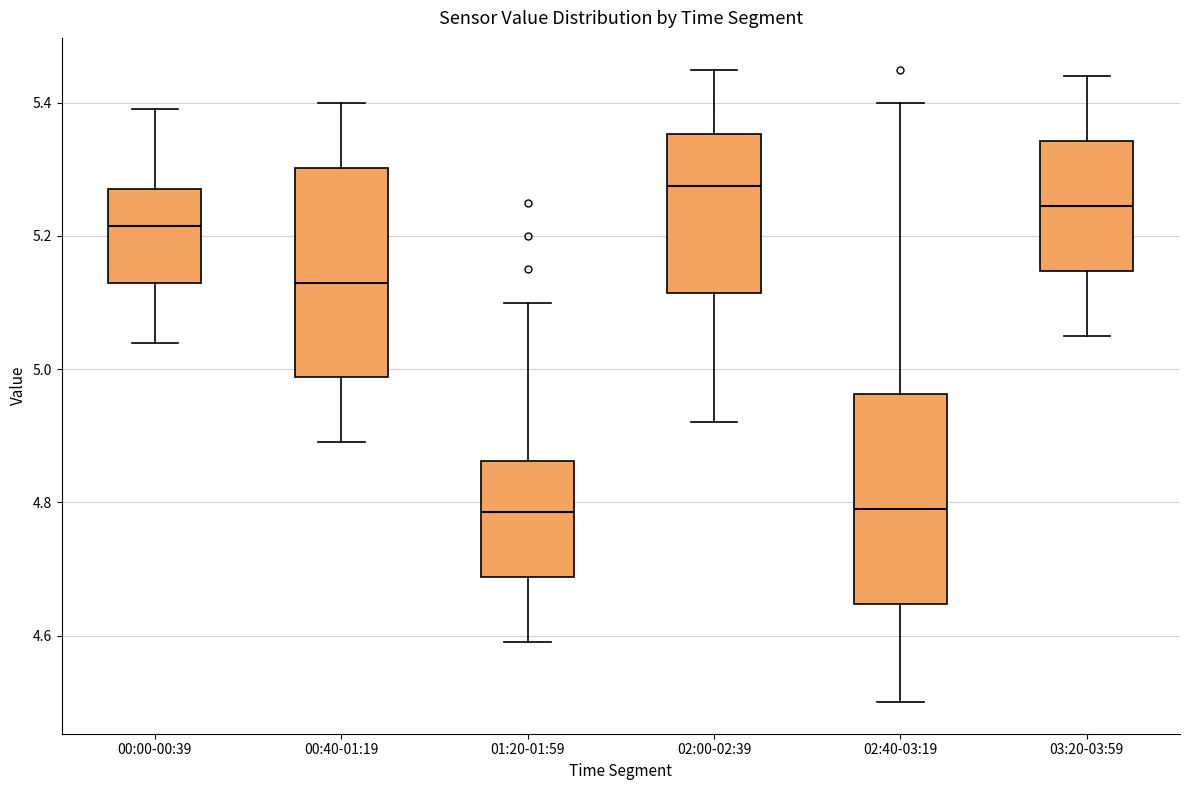

Where is the upper edge of the box for 02:00-02:39 on the y-axis? The values are not printed on the chart, so give them approximately, as read against the axis.

5.36